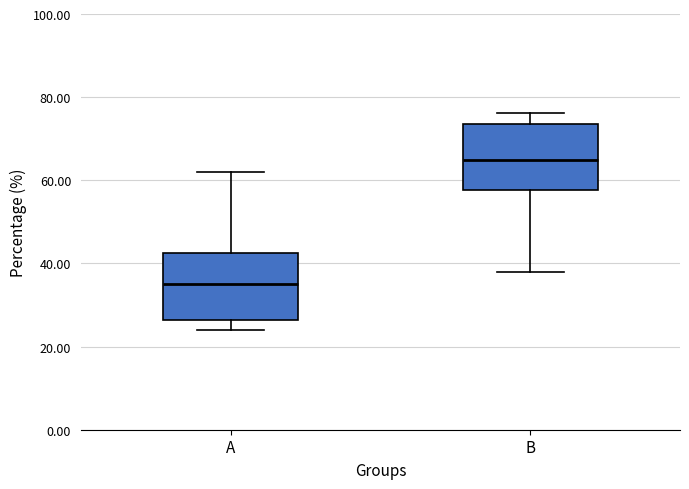

Which box's median line is the lowest?

A